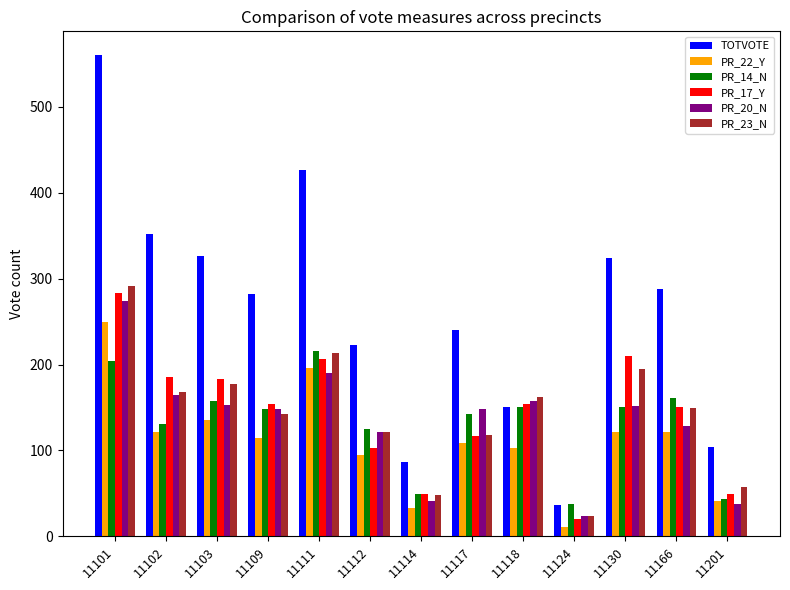

How many groups of bars are there?

13